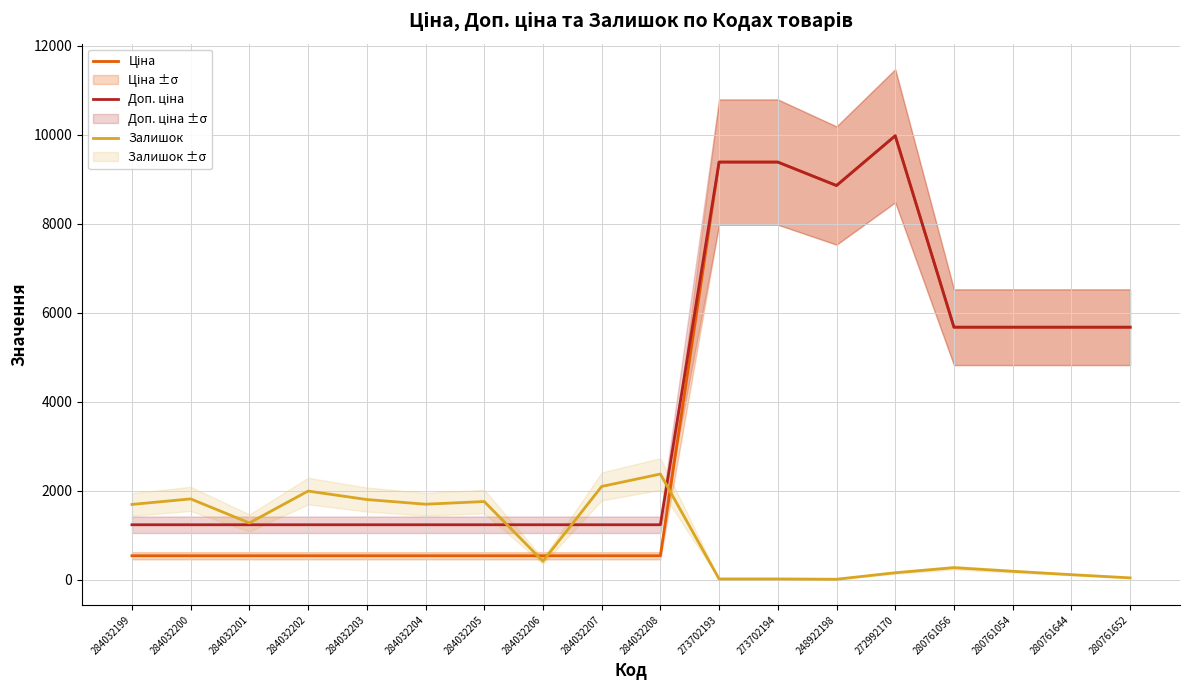

What position from the right is 273702193?

8